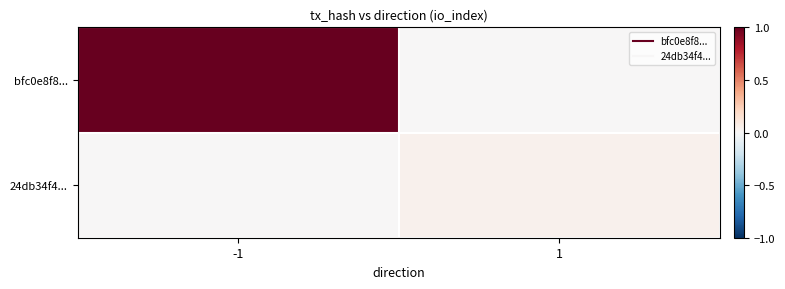

Which series has the largest total across all categories?

bfc0e8f8...